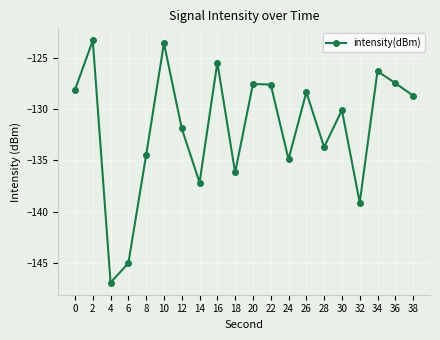

What is the difference between the values at 4 and 26?

18.6